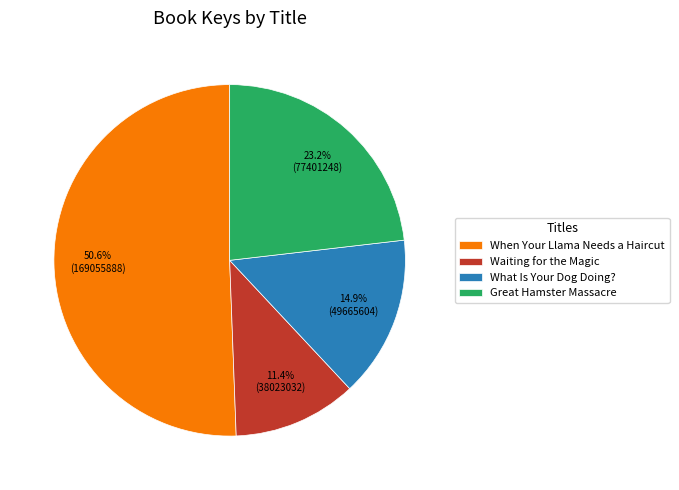

Is the sum of Great Hamster Massacre and What Is Your Dog Doing? greater than half?

No